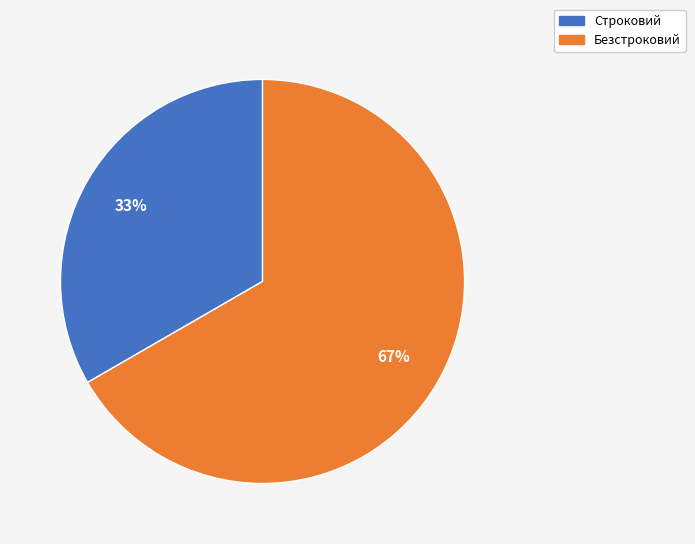

The Безстроковий slice represents 55% of the pie. True or false?

False